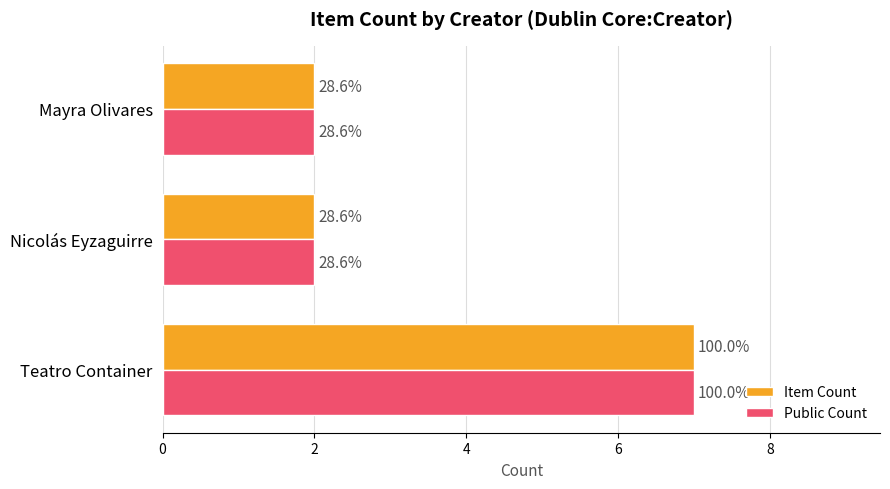

Count the Item Count values in the range 2 to 7.

3